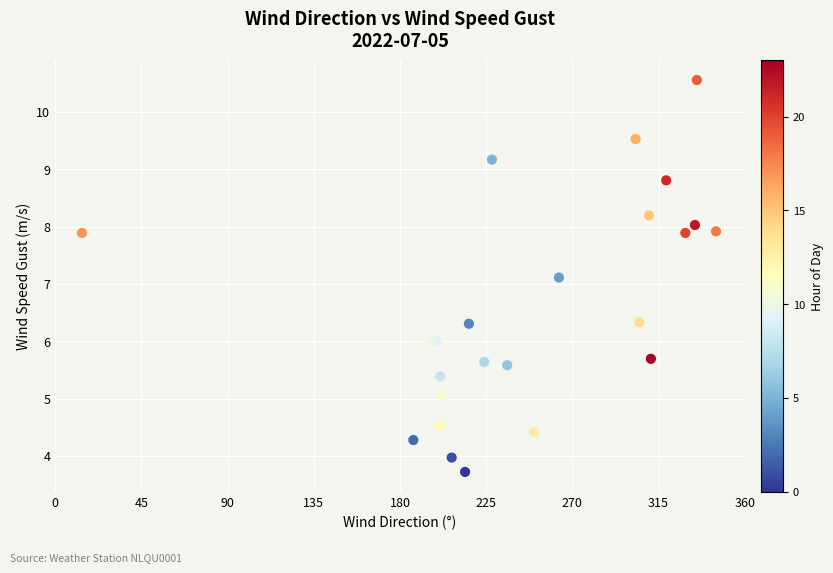

What Y value in the scatter plot is closest to 7?

7.1